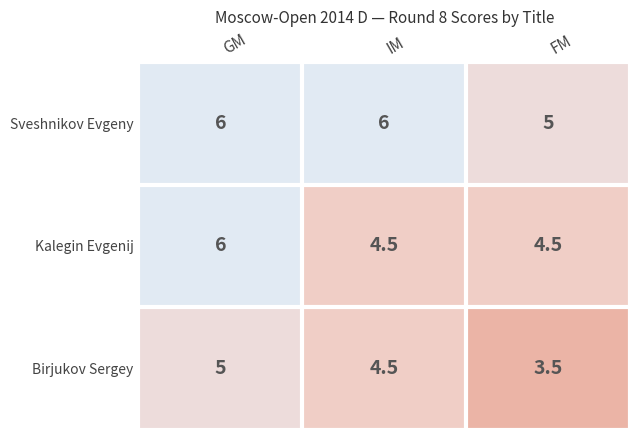

Rank the series by their average value, from highest to lowest.

Sveshnikov Evgeny, Kalegin Evgenij, Birjukov Sergey